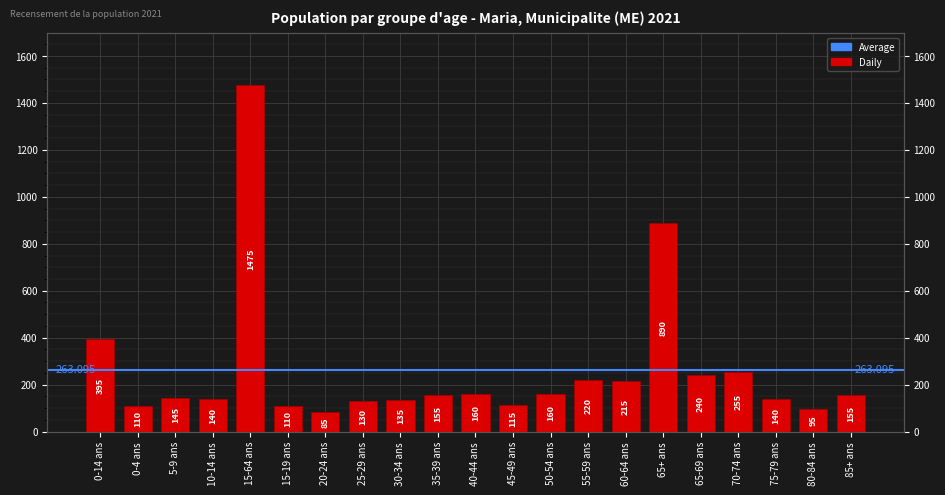

Which category has the highest value across all series?

15-64 ans